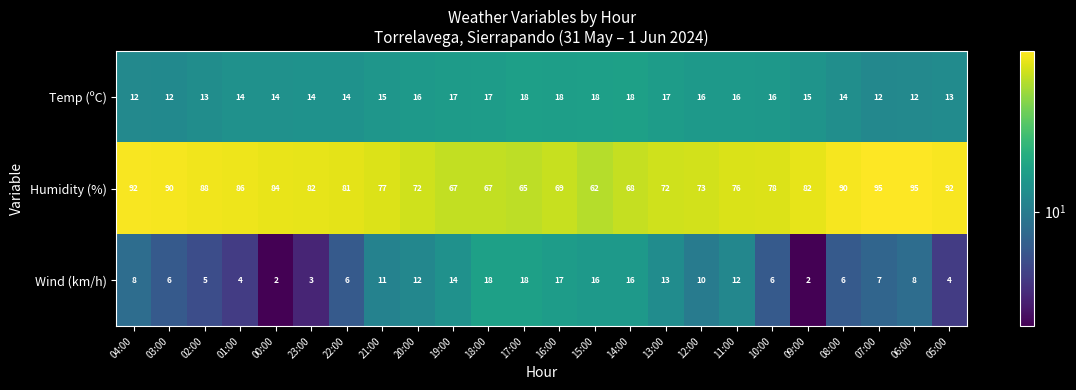

True or false: Temp (ºC) has a value of 16 at 07:00.

False